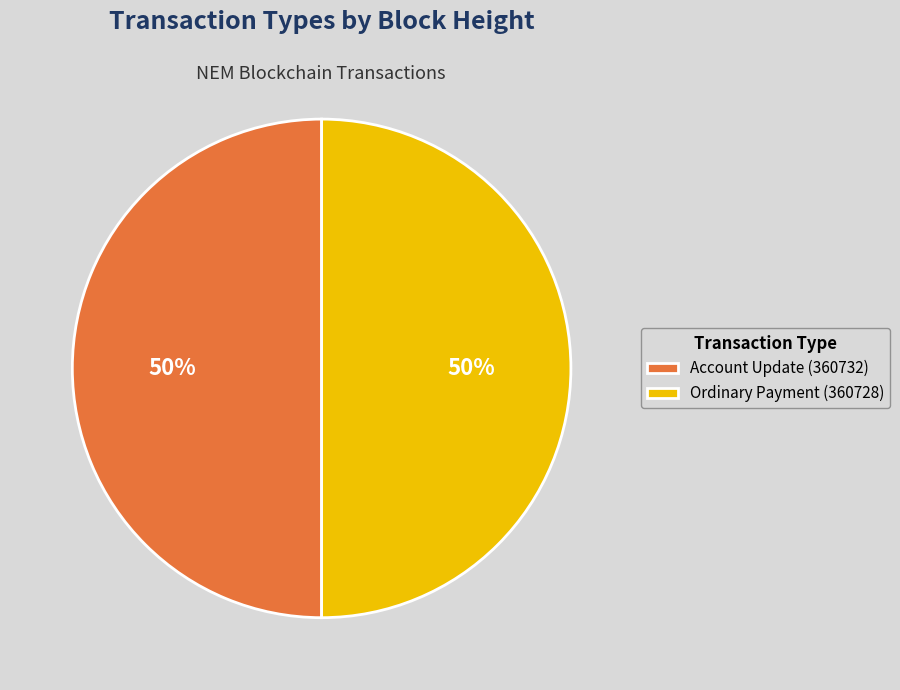

What is the ratio of the value at Account Update (360732) to the value at Ordinary Payment (360728)?

1.0